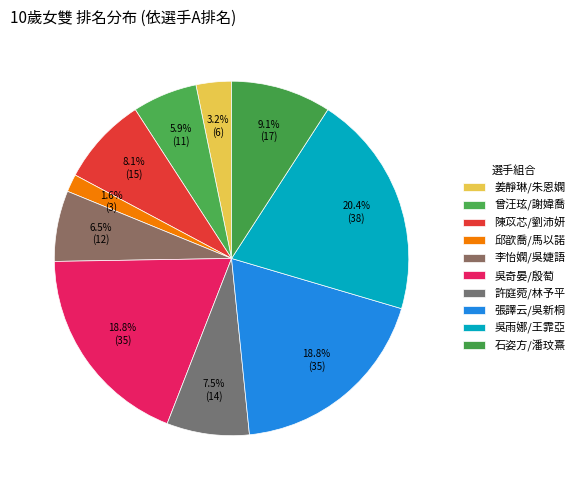

How many segments does this pie chart have?

10